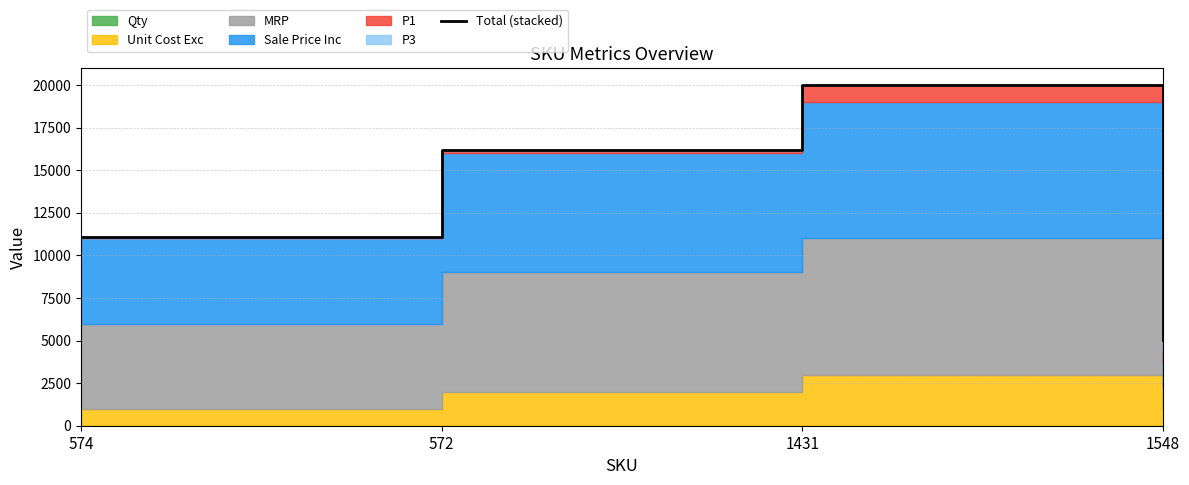

True or false: the data has more than 0 interior local peaks.

True